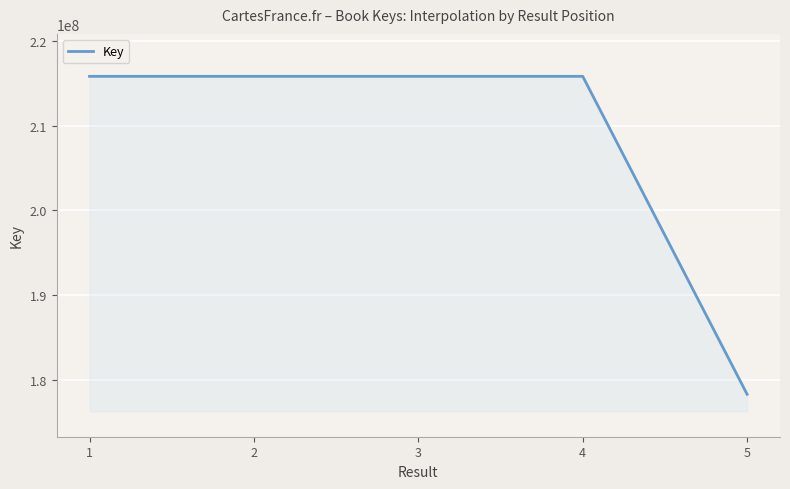

True or false: the data has more than 0 interior local peaks.

True